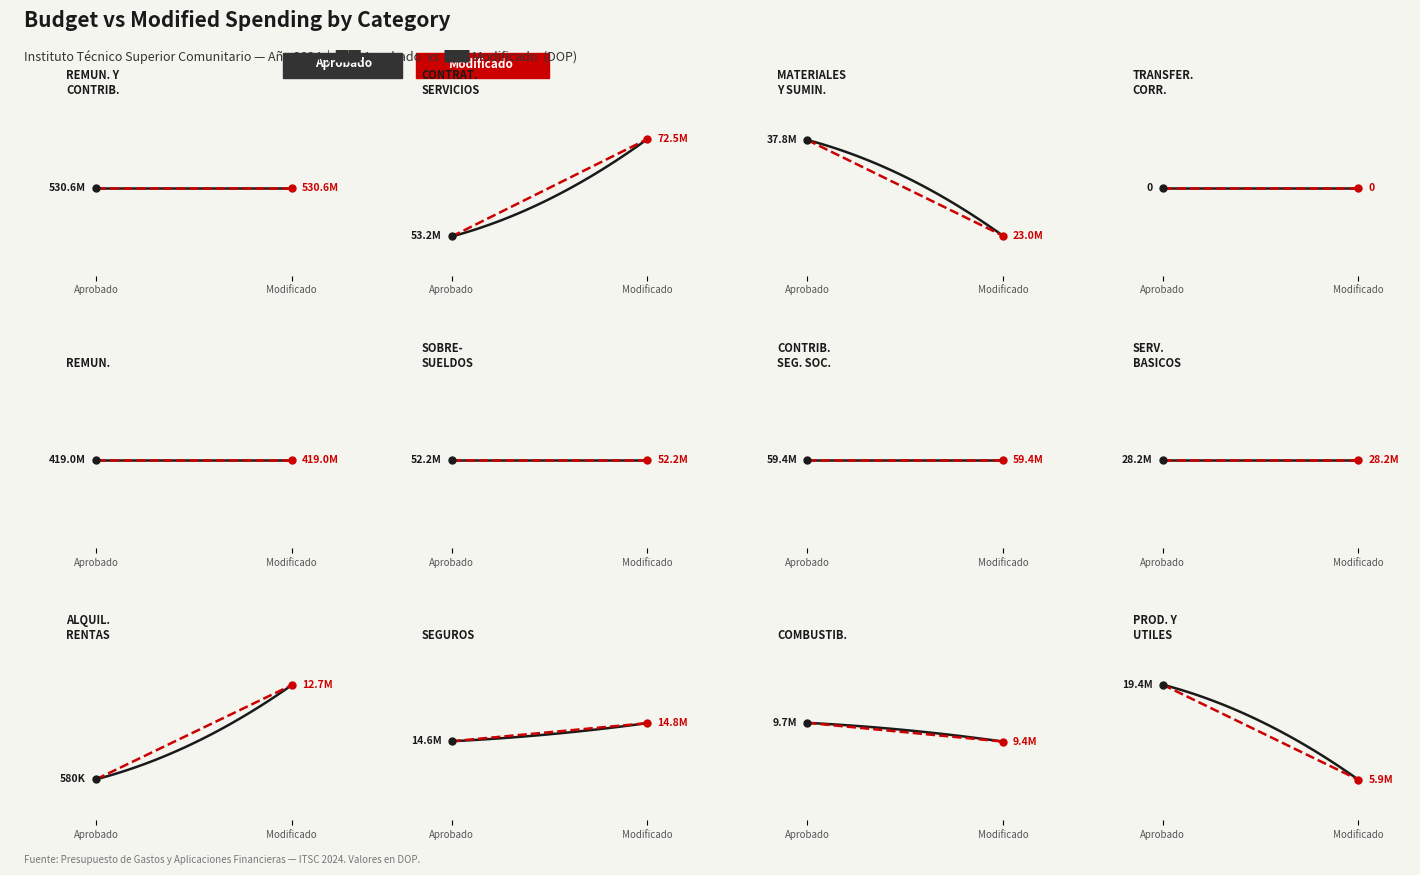

True or false: aprobado has a value of 580000 at 8.

True